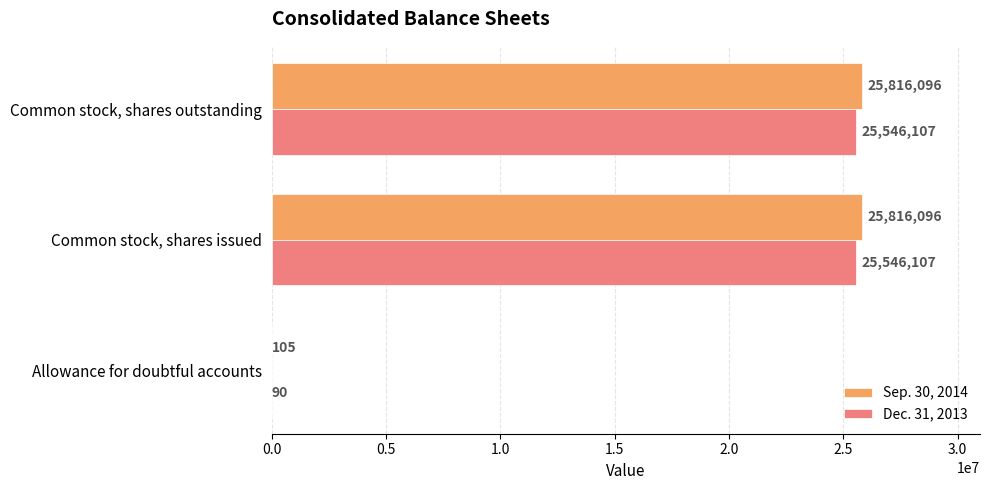

What is the approximate value of Dec. 31, 2013 at Common stock, shares outstanding?

25546107